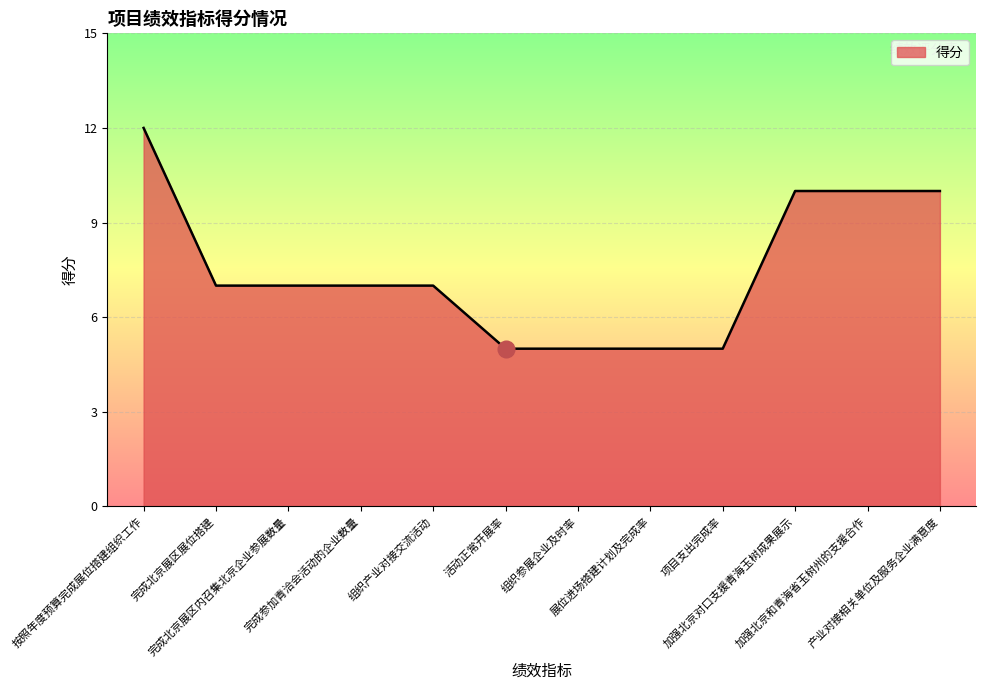

What is the minimum value shown in the chart?

5